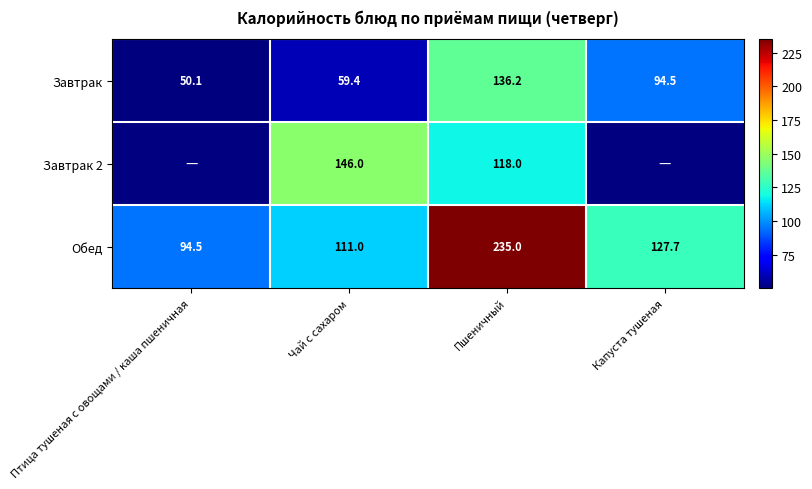

How many values in the Завтрак series are below 94?

2